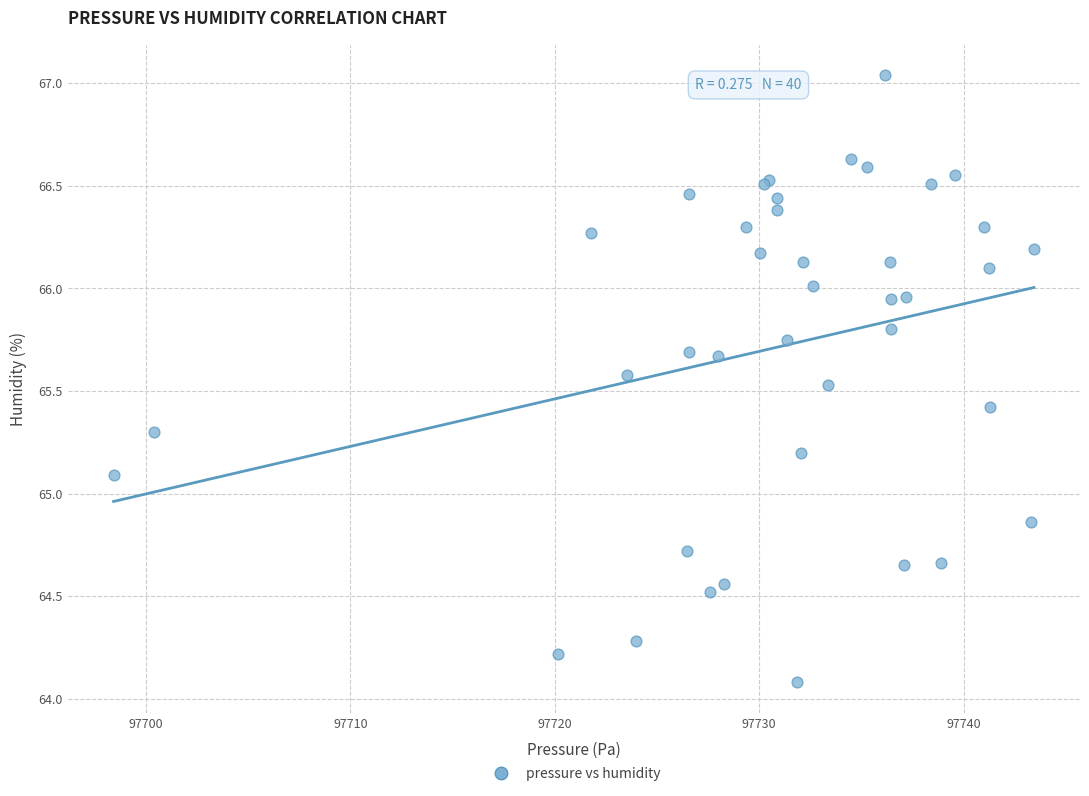

What Y value in the scatter plot is closest to 65?

65.1